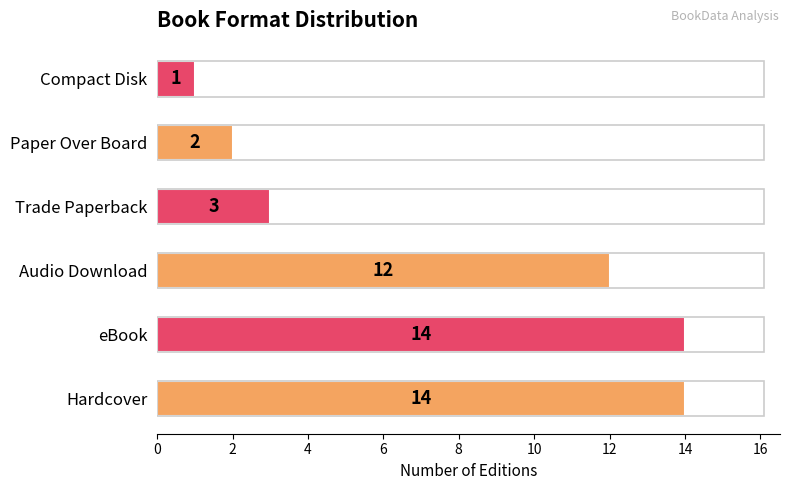

What is the ratio of the value at Hardcover to the value at Compact Disk?

14.0